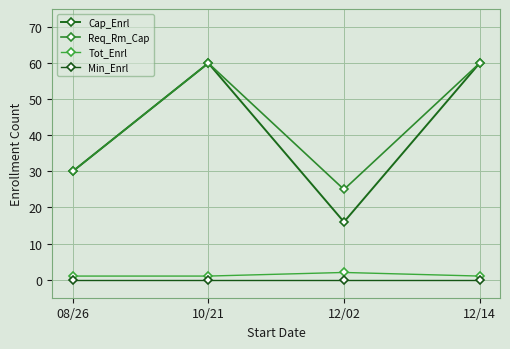

What is the average value of the Req_Rm_Cap series?

44